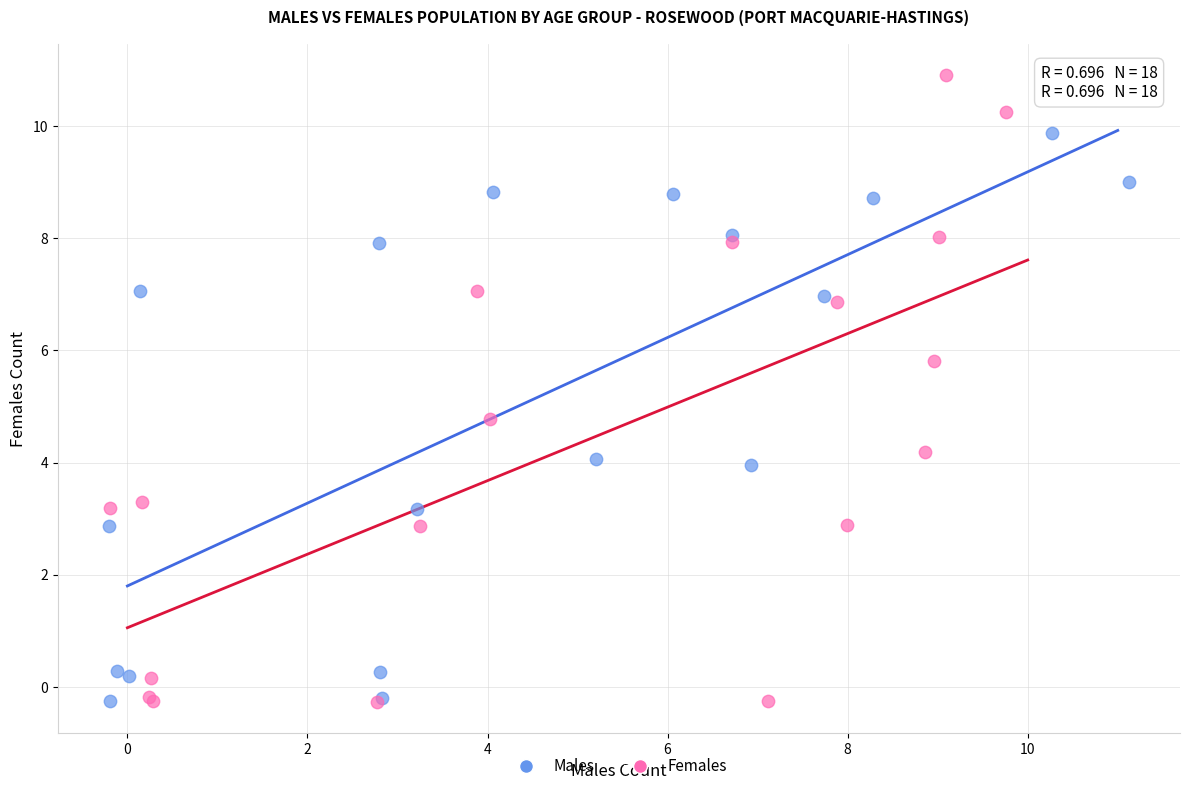

Which series contains the highest Y value?

Females